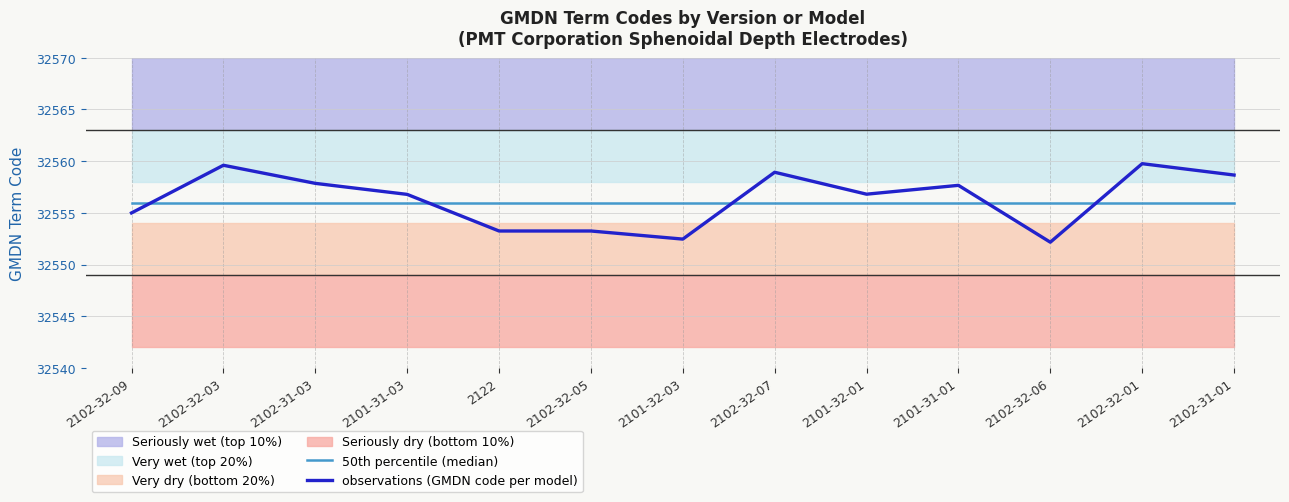

What is the difference between the highest and lowest values at 2102-32-09?

1.0